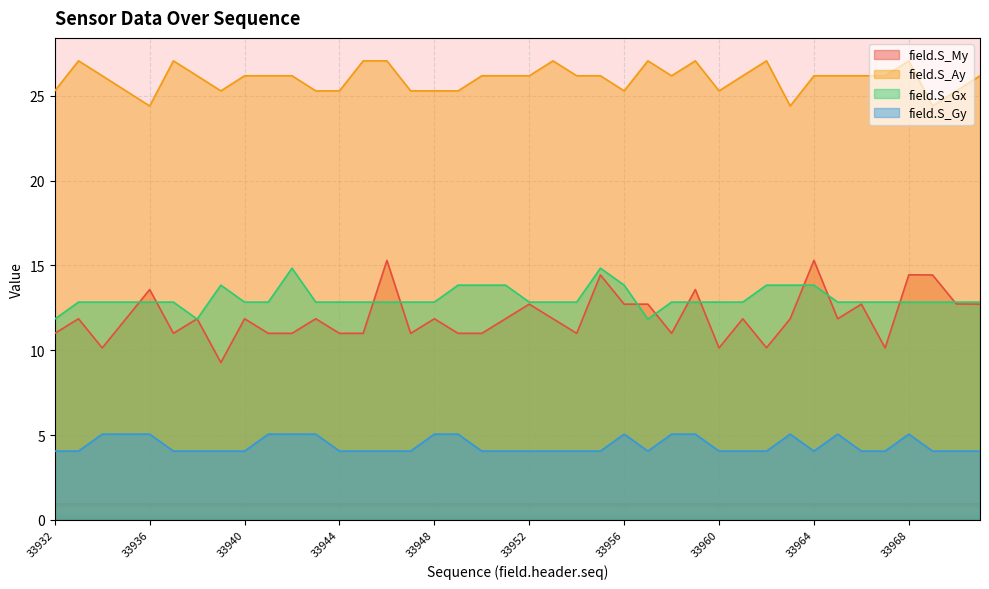

How many lines are shown in the chart?

4